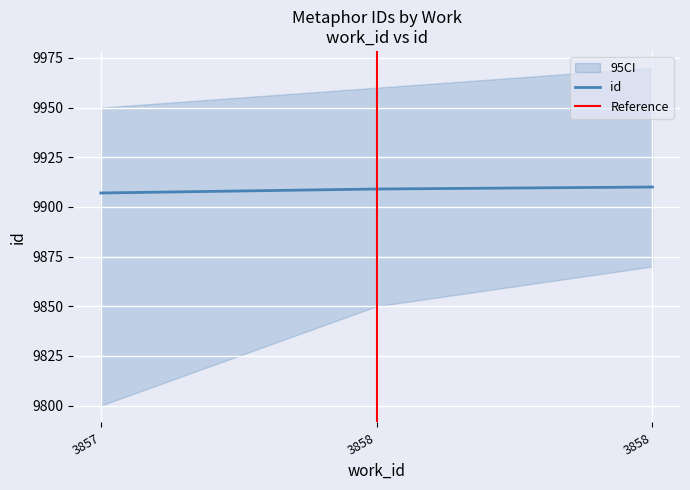

What is the smallest value displayed?

9907